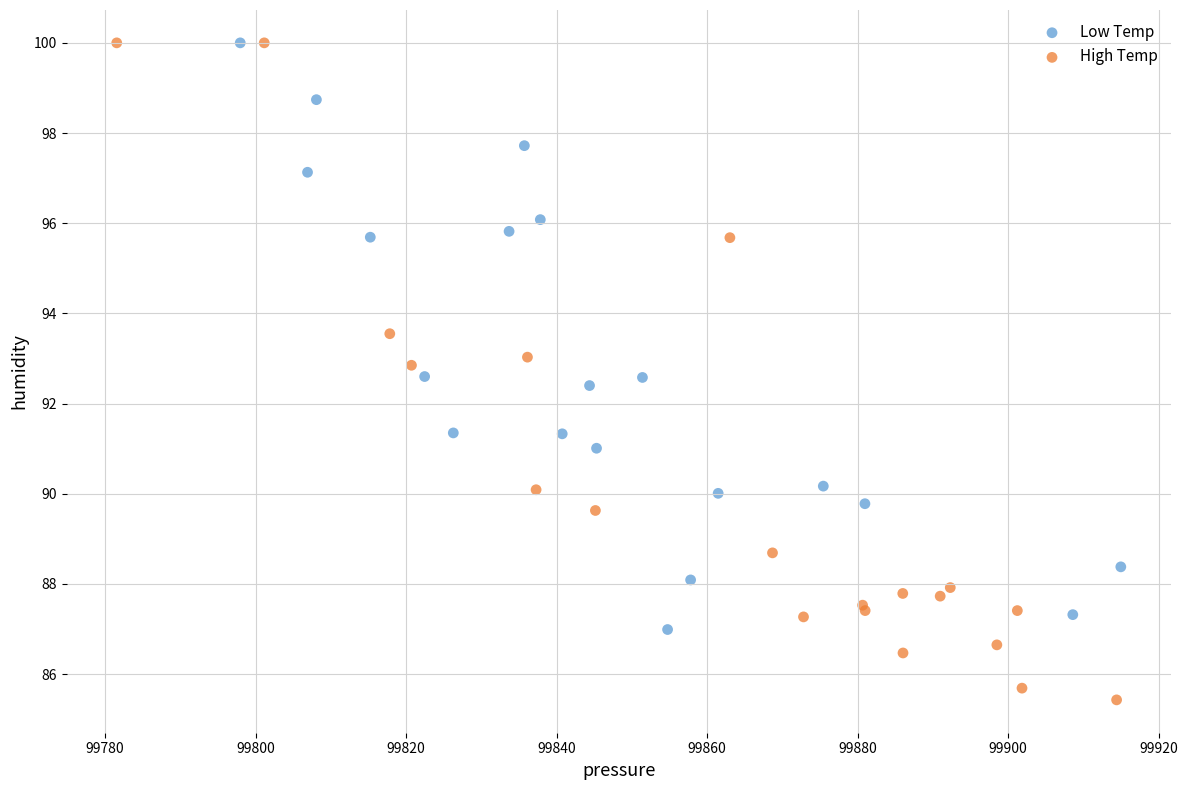

Which series reaches the minimum Y coordinate?

High Temp